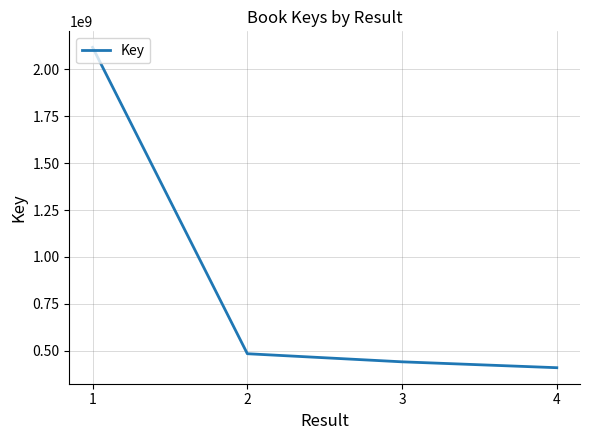

The value at 4 is 131224671. True or false?

False